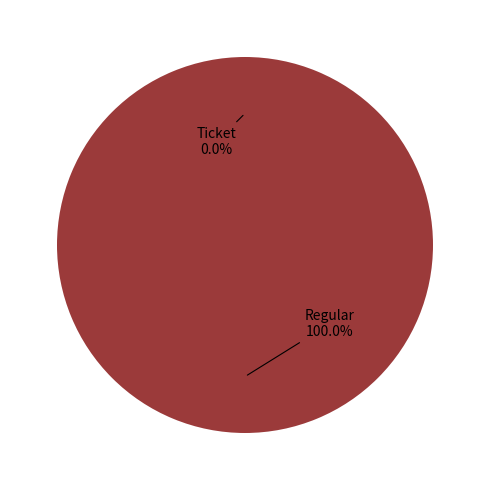

To the nearest percent, what percentage of the pie is Regular?

100%